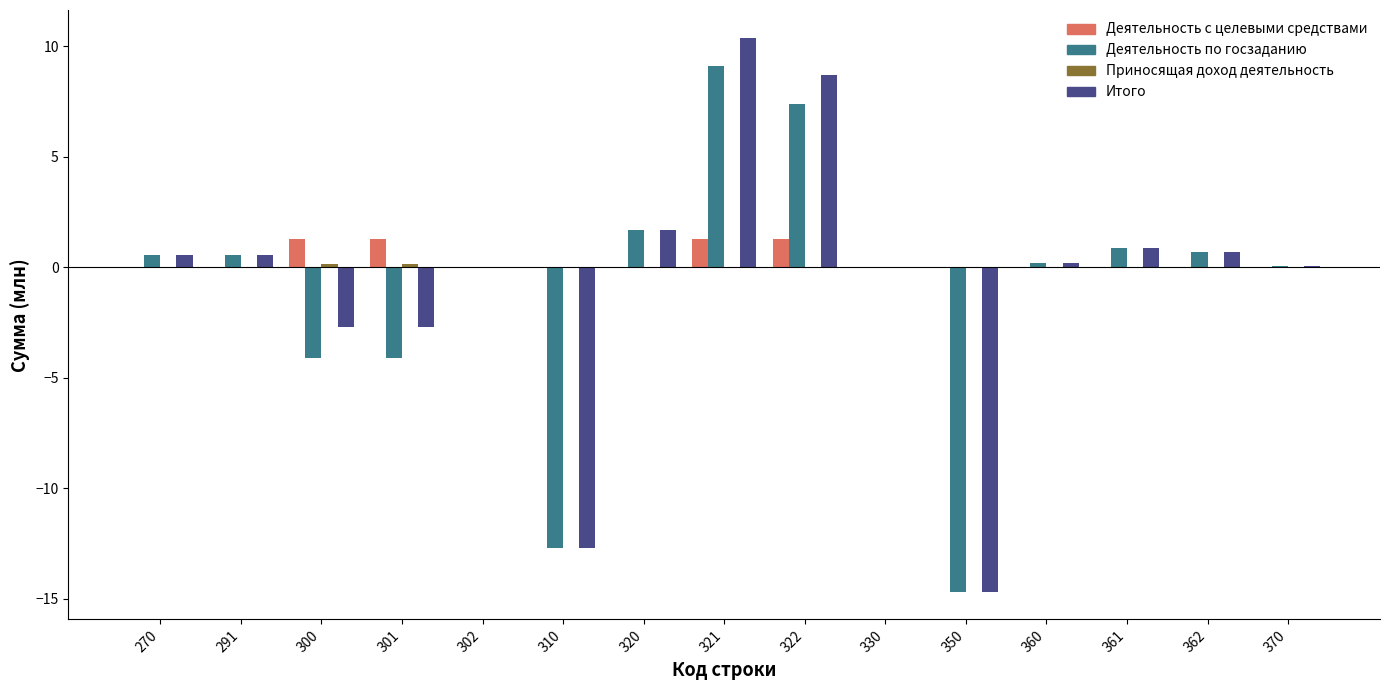

Is it true that Деятельность по госзаданию equals -16.0 at 302?

False